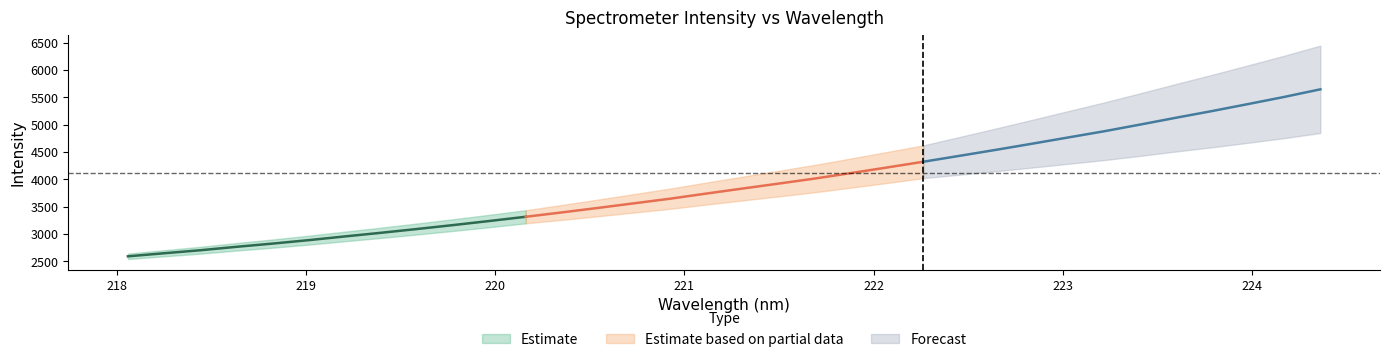

Is the value of x at 23 greater than the value of y at 7?

No